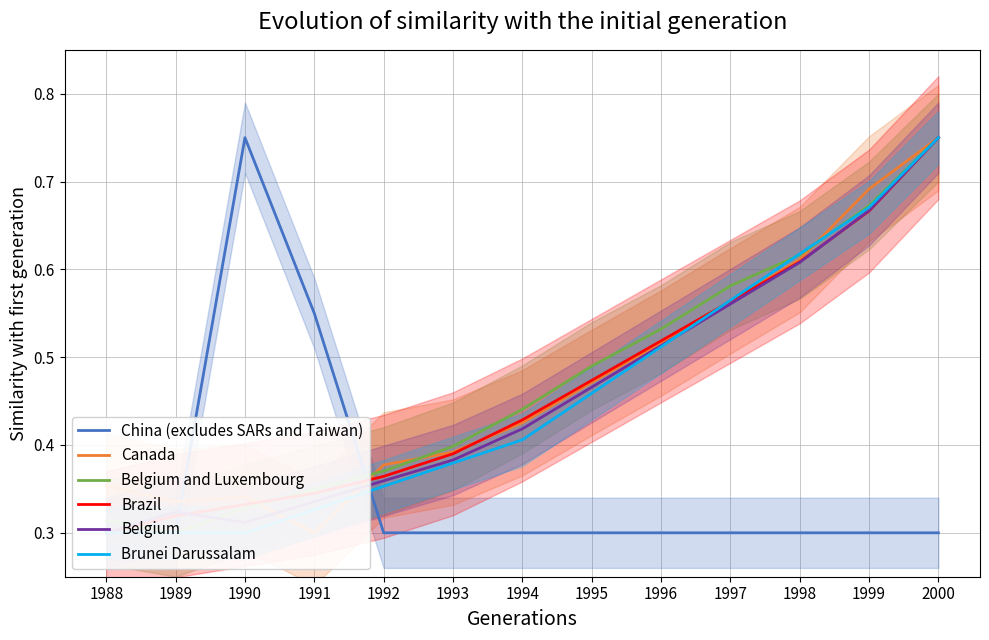

Reading left to right, what are all the values shown in this chart?

China (excludes SARs and Taiwan): 1988=0.3	1989=0.3	1990=0.8	1991=0.6	1992=0.3	1993=0.3	1994=0.3	1995=0.3	1996=0.3	1997=0.3	1998=0.3	1999=0.3	2000=0.3
Canada: 1988=0.4	1989=0.3	1990=0.3	1991=0.3	1992=0.4	1993=0.4	1994=0.4	1995=0.5	1996=0.5	1997=0.6	1998=0.6	1999=0.7	2000=0.8
Belgium and Luxembourg: 1988=0.3	1989=0.3	1990=0.3	1991=0.3	1992=0.4	1993=0.4	1994=0.4	1995=0.5	1996=0.5	1997=0.6	1998=0.6	1999=0.7	2000=0.8
Brazil: 1988=0.3	1989=0.3	1990=0.3	1991=0.3	1992=0.4	1993=0.4	1994=0.4	1995=0.5	1996=0.5	1997=0.6	1998=0.6	1999=0.7	2000=0.8
Belgium: 1988=0.3	1989=0.3	1990=0.3	1991=0.3	1992=0.4	1993=0.4	1994=0.4	1995=0.5	1996=0.5	1997=0.6	1998=0.6	1999=0.7	2000=0.8
Brunei Darussalam: 1988=0.3	1989=0.3	1990=0.3	1991=0.3	1992=0.4	1993=0.4	1994=0.4	1995=0.5	1996=0.5	1997=0.6	1998=0.6	1999=0.7	2000=0.8